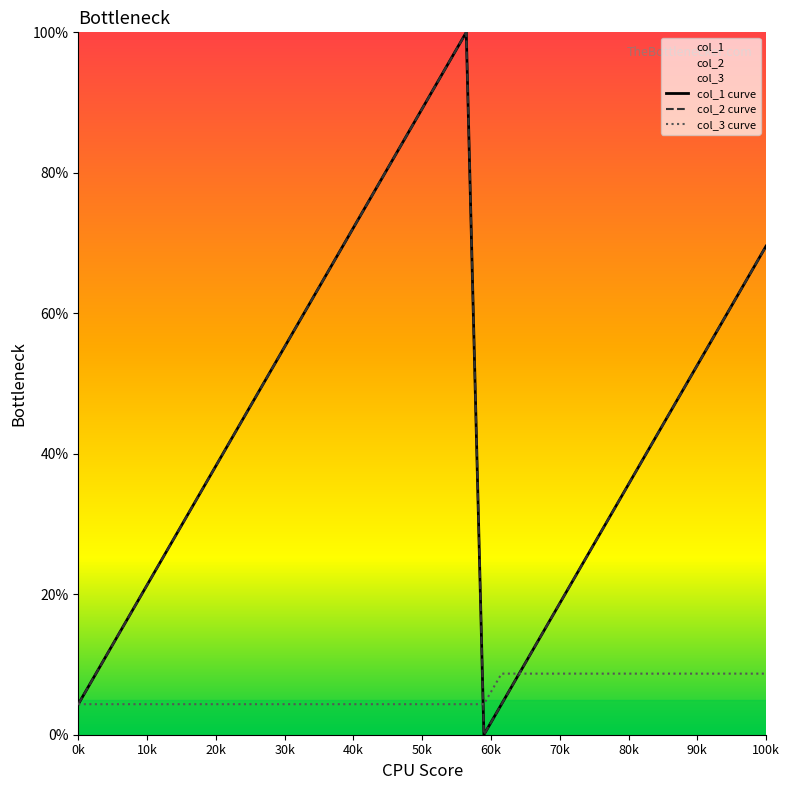

What is the difference between the second highest and minimum values in the col_3 series?

4.3